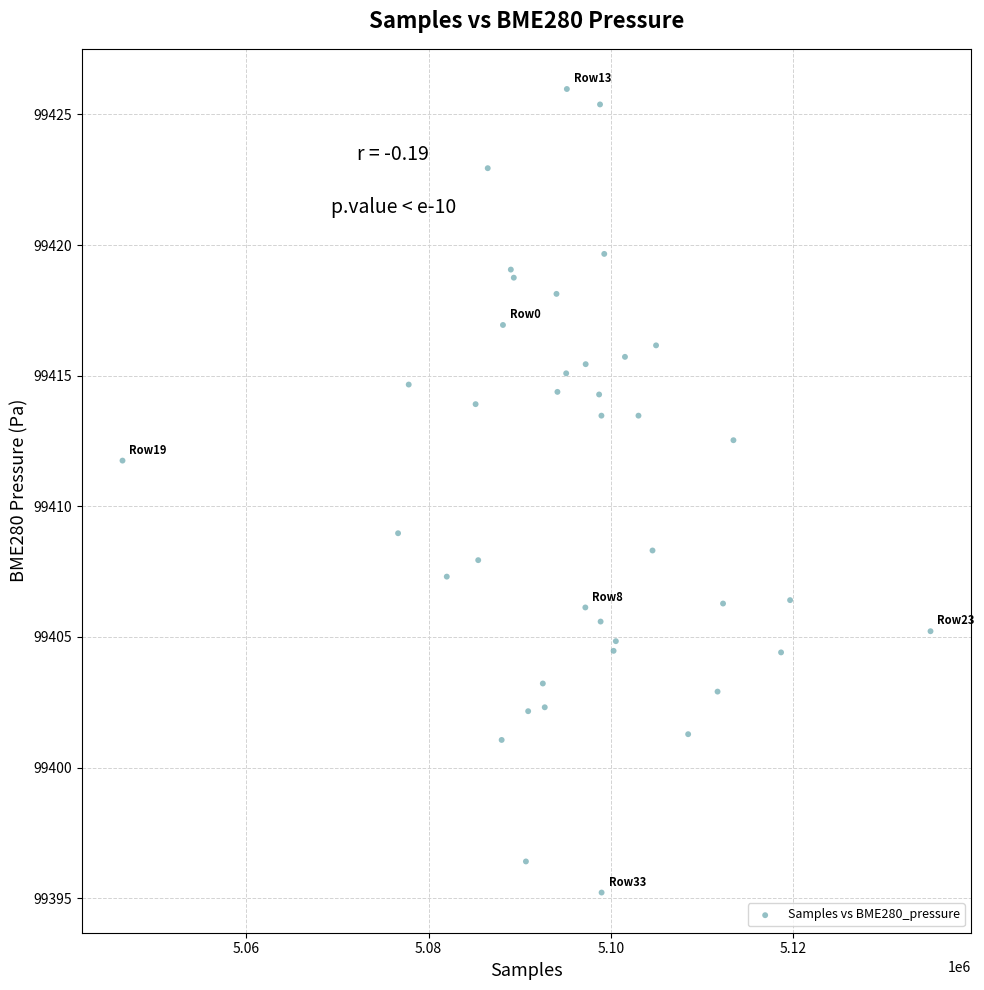

What Y value in the scatter plot is closest to 99410?

99409.0